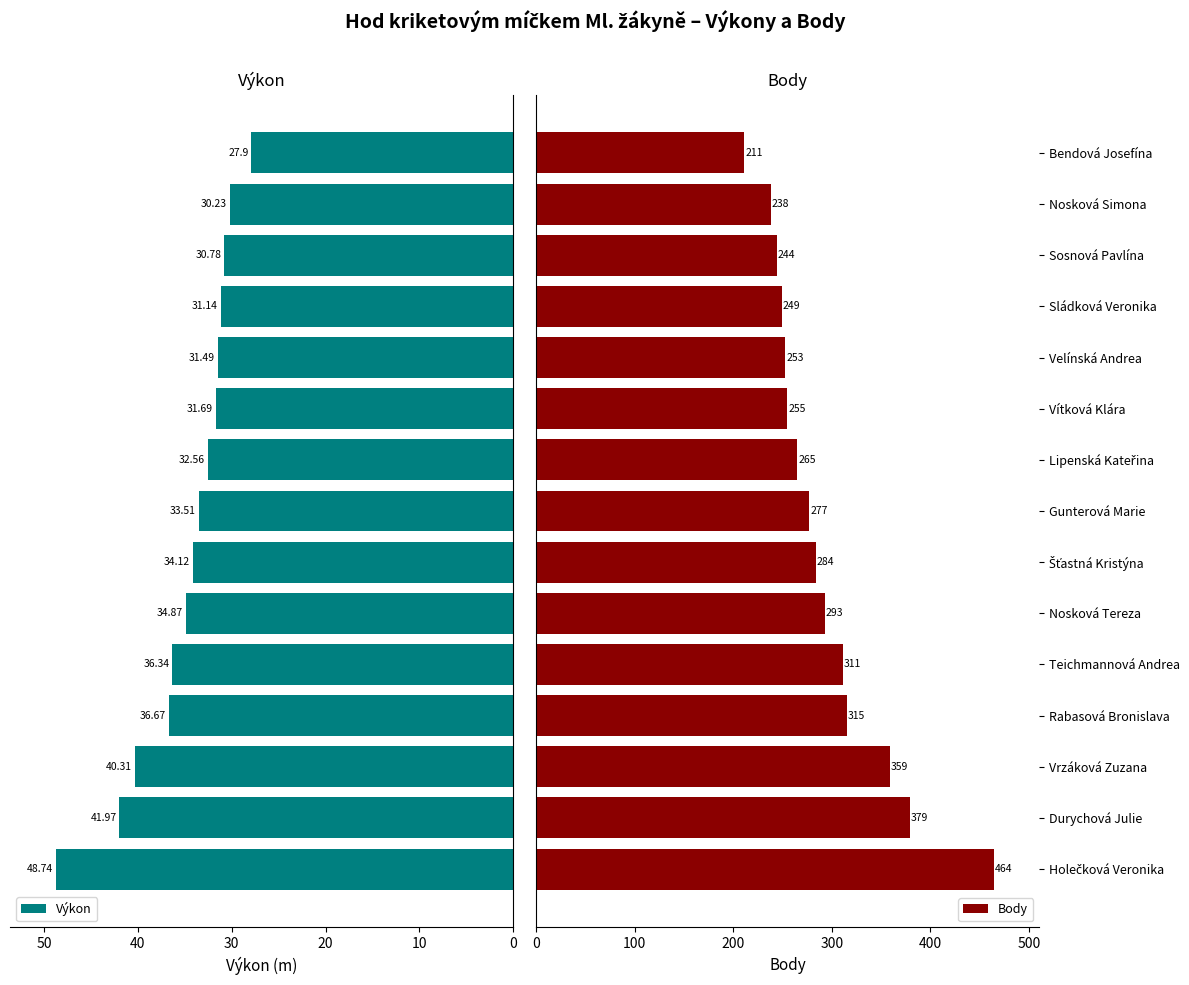

Rank the series by their average value, from highest to lowest.

Body, Výkon